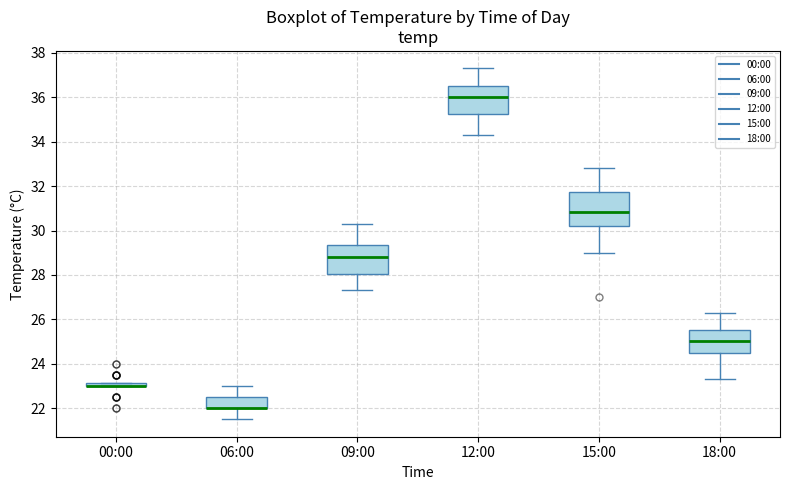

Where is the lower edge of the box for 12:00 on the y-axis? The values are not printed on the chart, so give them approximately, as read against the axis.

35.2